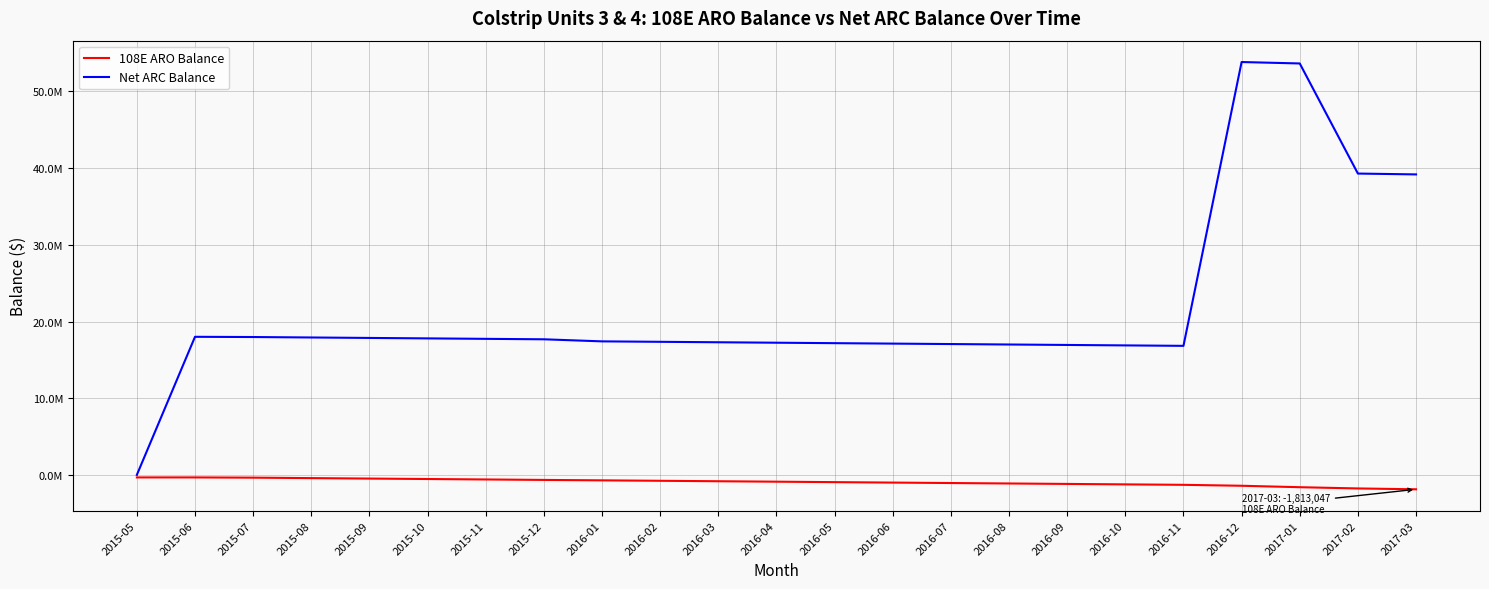

What are all the series names shown in the legend?

108E ARO Balance, Net ARC Balance